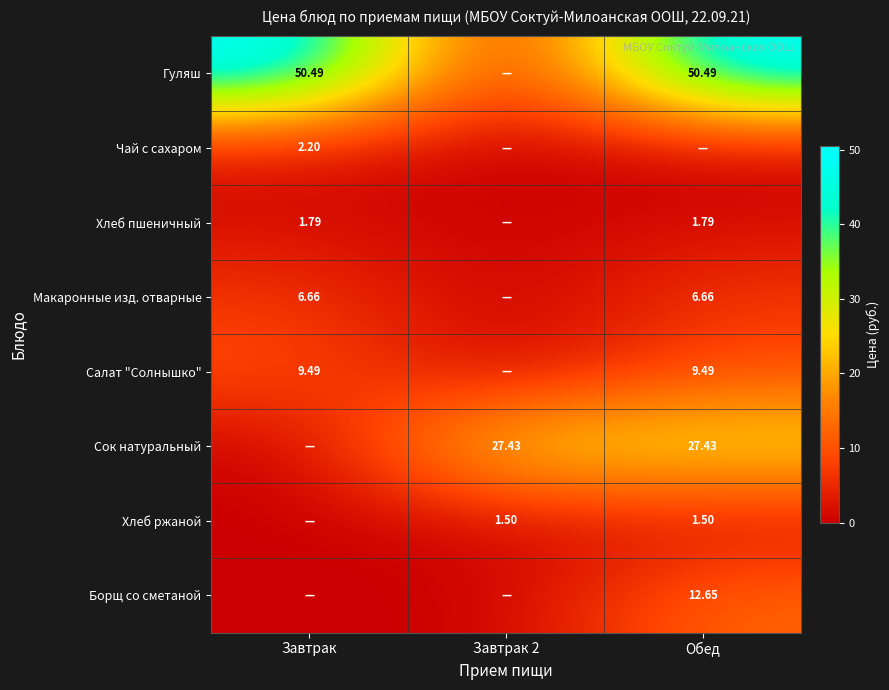

Which has a higher value, Завтрак 2 or Обед?

Обед